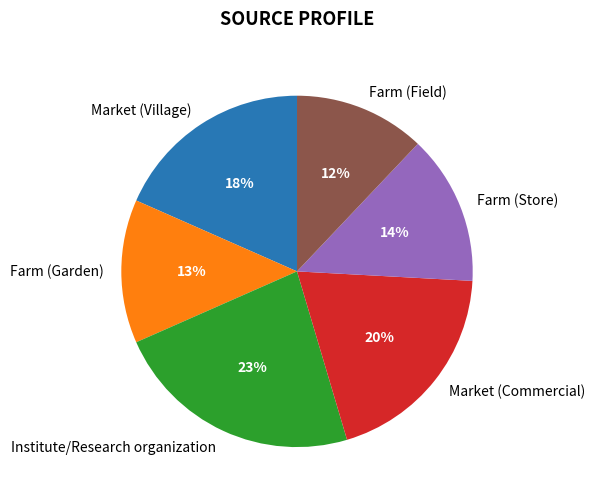

Rank the categories by value from lowest to highest.

Farm (Field), Farm (Garden), Farm (Store), Market (Village), Market (Commercial), Institute/Research organization